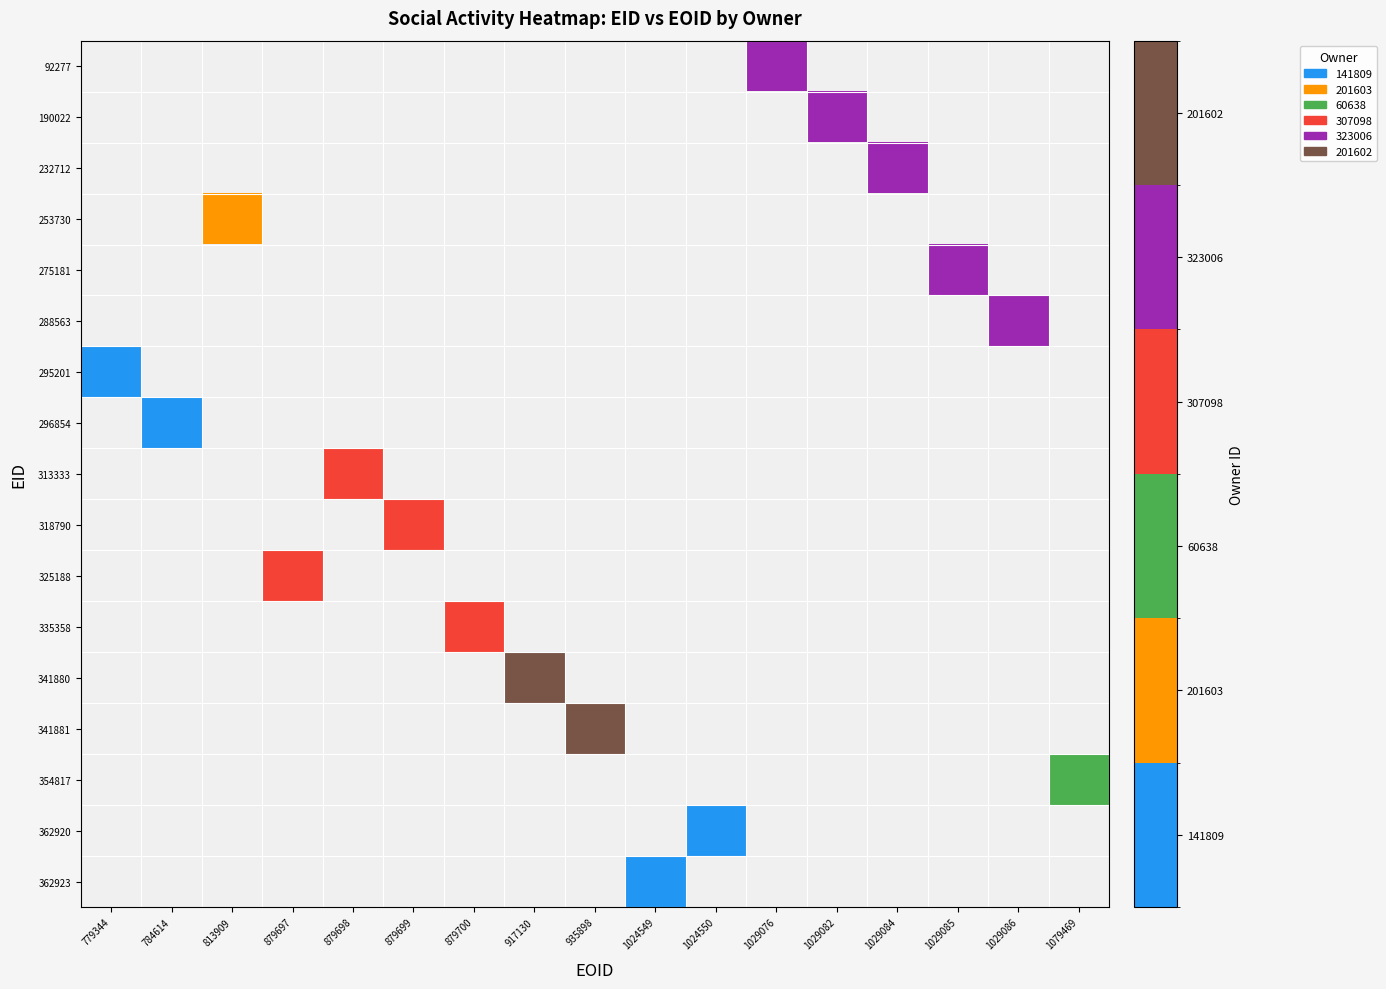

How many distinct data groups are displayed?

17